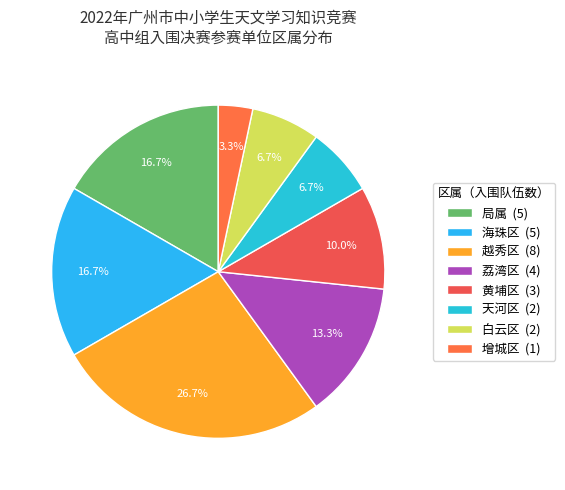

What is the total percentage of 越秀区 and 黄埔区?

36.7%